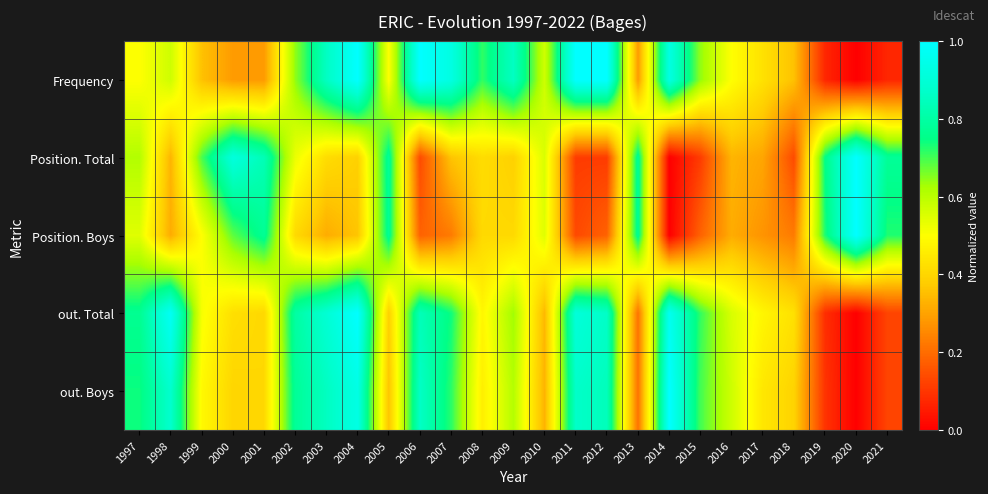

List the series in order of their peak value, highest first.

Frequency, Position. Total, Position. Boys, out. Total, out. Boys